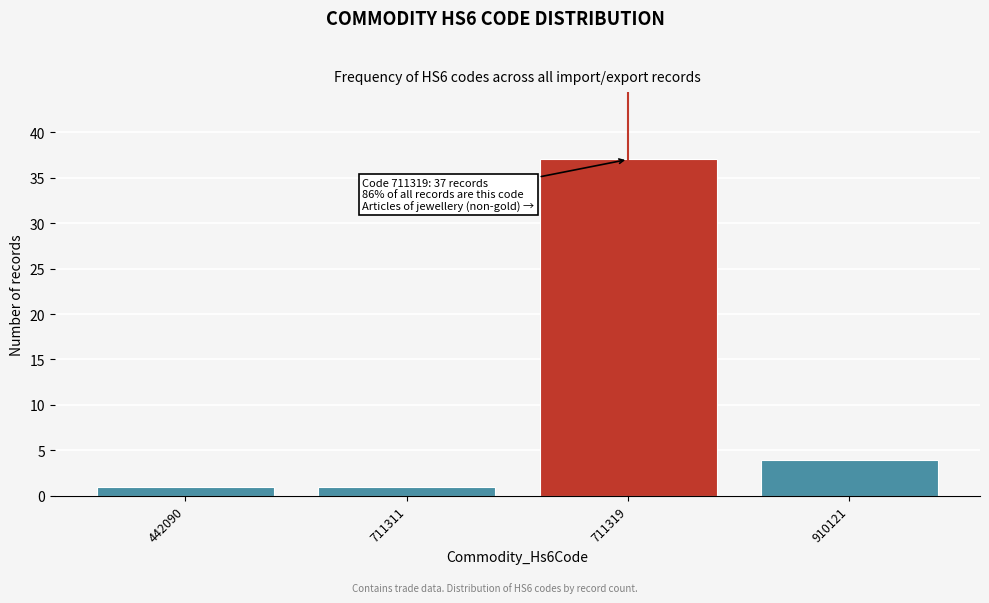

Reading right to left, what are all the values shown in this chart?

910121=4	711319=37	711311=1	442090=1